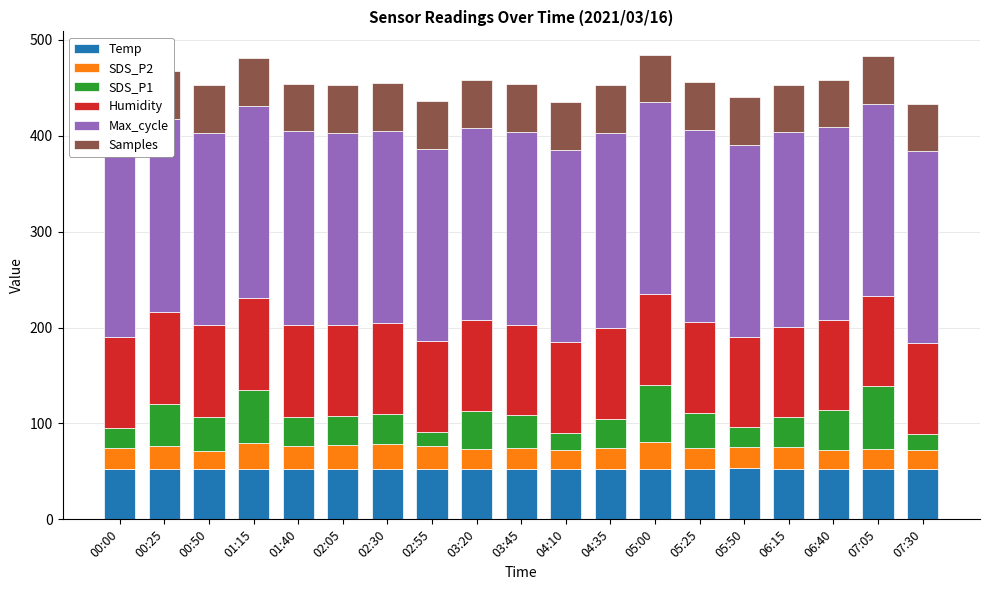

True or false: Temp has a value of 75.1 at 03:20.

False